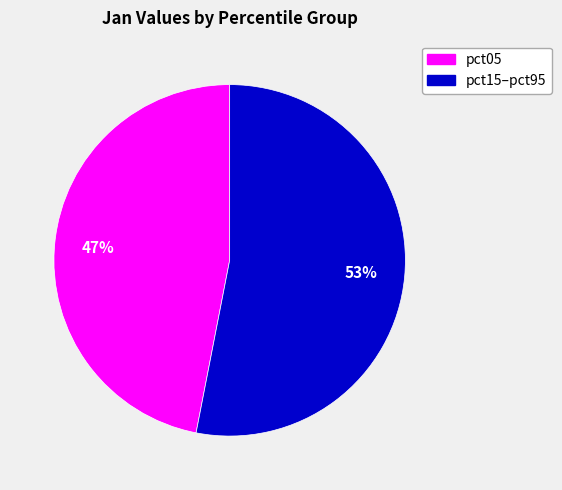

To the nearest percent, what is the difference between the largest and smallest slice percentages?

6%